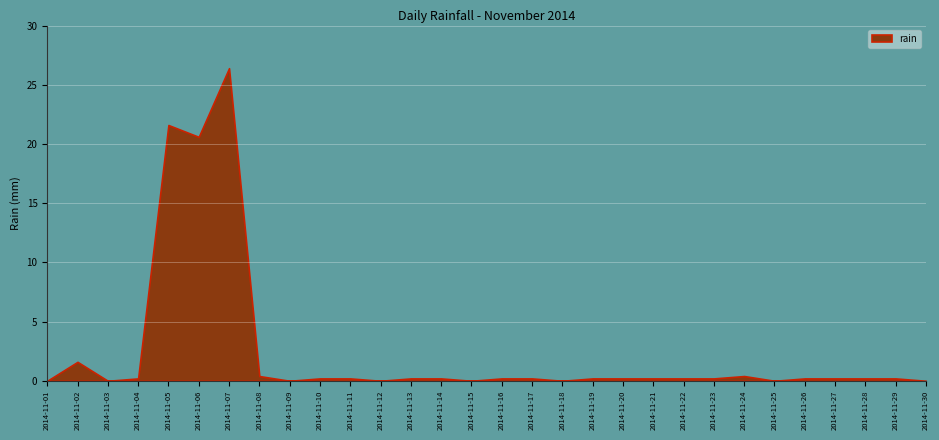

Reading left to right, what are all the values shown in this chart?

0.0	1.6	0.0	0.2	21.6	20.6	26.4	0.4	0.0	0.2	0.2	0.0	0.2	0.2	0.0	0.2	0.2	0.0	0.2	0.2	0.2	0.2	0.2	0.4	0.0	0.2	0.2	0.2	0.2	0.0